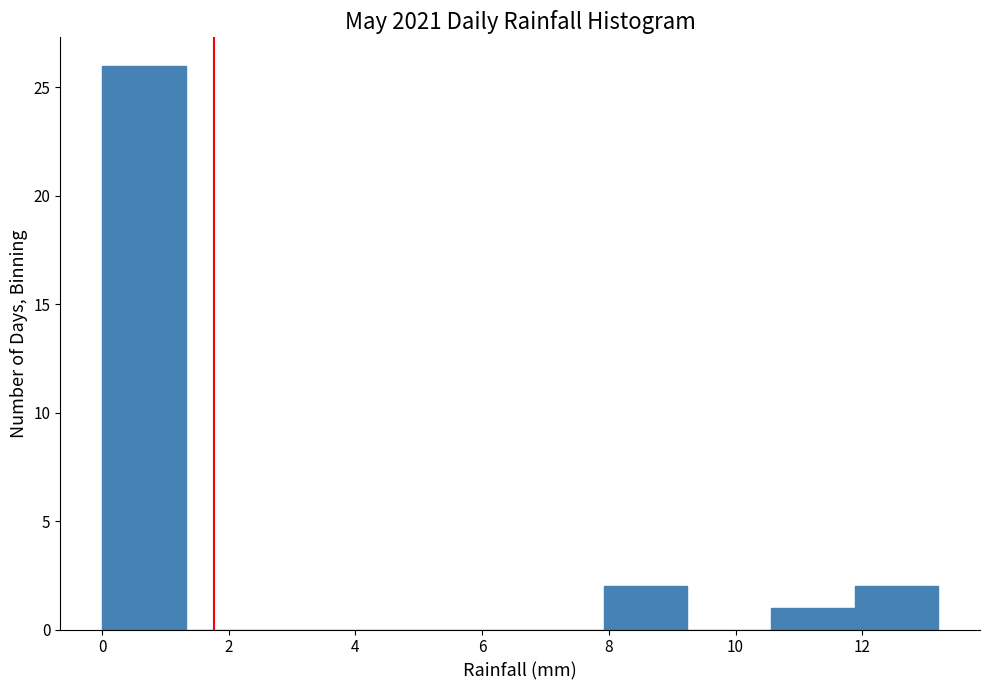

Reading left to right, transcribe this chart: for each bar, give the range it covers on the x-axis and its height. Neither the bar edges nor the heights are printed on the chart, so give them approximately, as read against the axes.

0.00 to 1.32: 26
1.32 to 2.64: 0
2.64 to 3.96: 0
3.96 to 5.28: 0
5.28 to 6.60: 0
6.60 to 7.92: 0
7.92 to 9.24: 2
9.24 to 10.56: 0
10.56 to 11.88: 1
11.88 to 13.20: 2